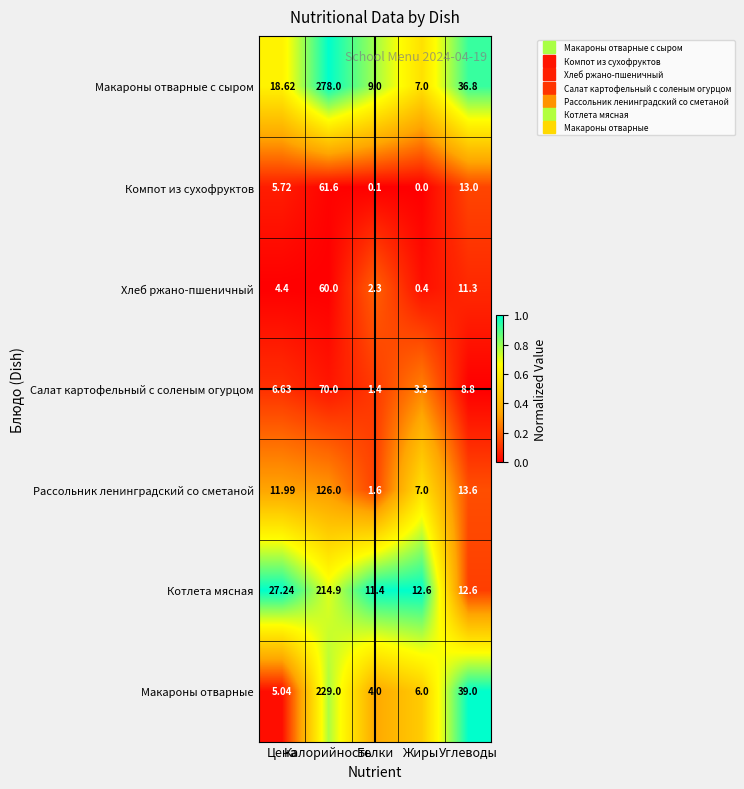

At how many categories does at least one series exceed 0?

5